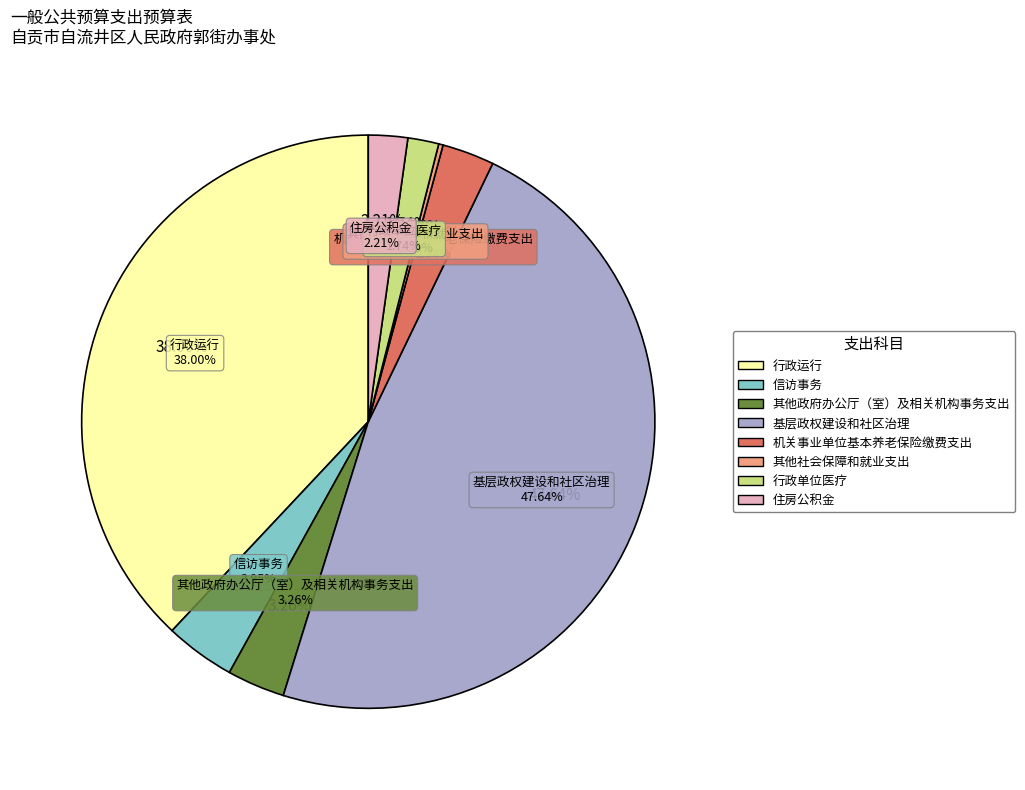

True or false: 机关事业单位基本养老保险缴费支出 accounts for 1% of the total.

False